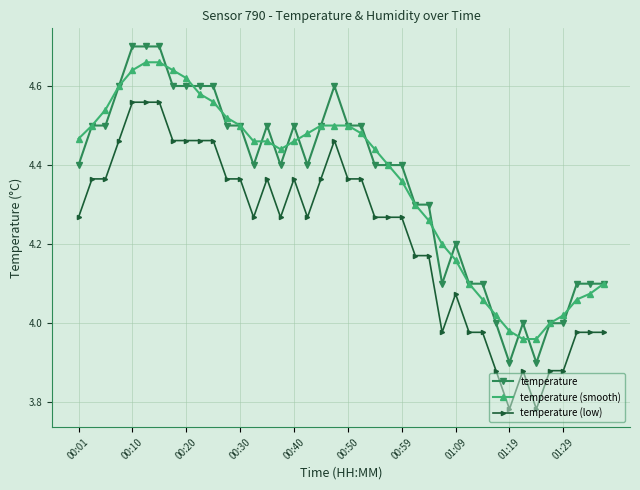

True or false: temperature (low) has more than 2 interior local peaks.

True